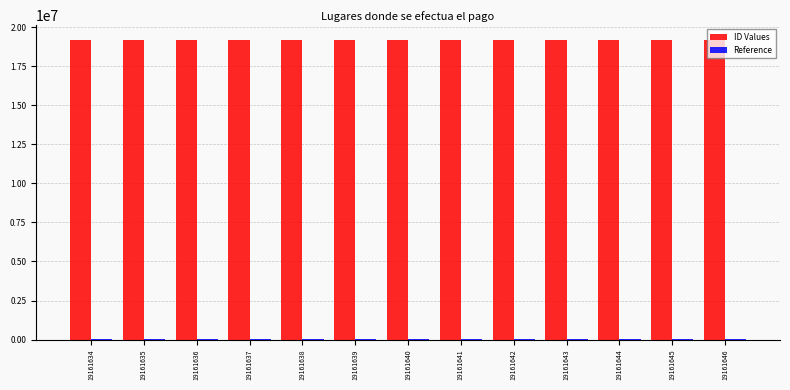

True or false: ID Values has a value of 19161637 at 19161637.

True